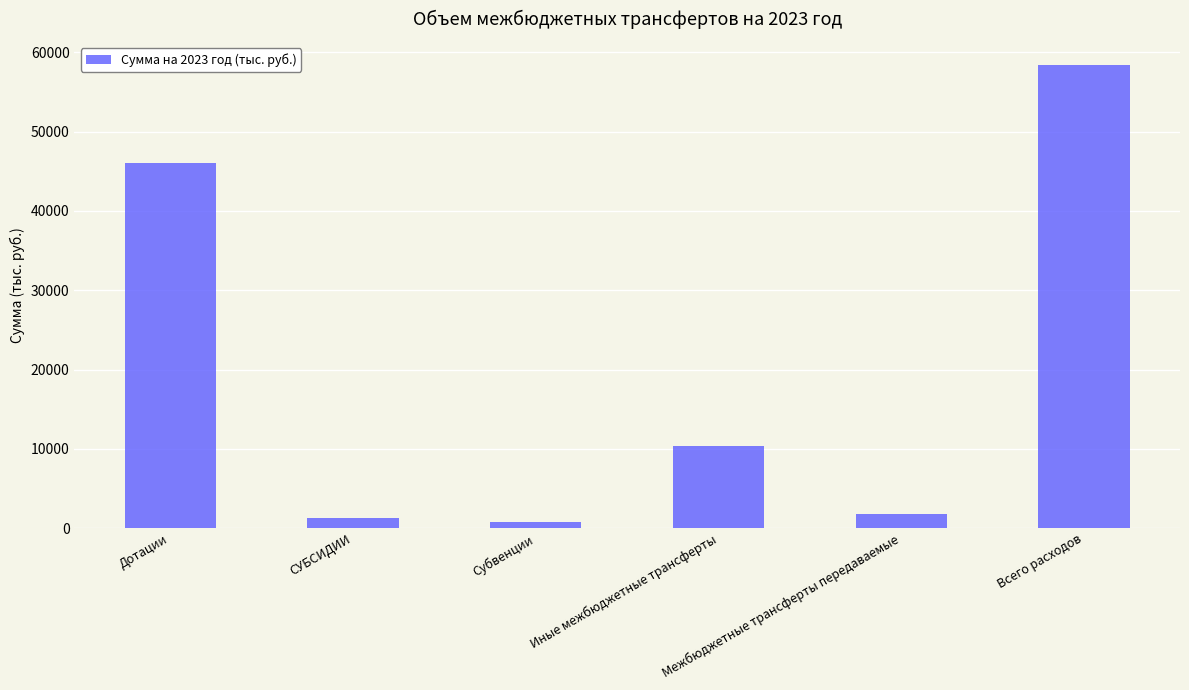

Is it true that the value at Иные межбюджетные трансферты is 15029.4?

False